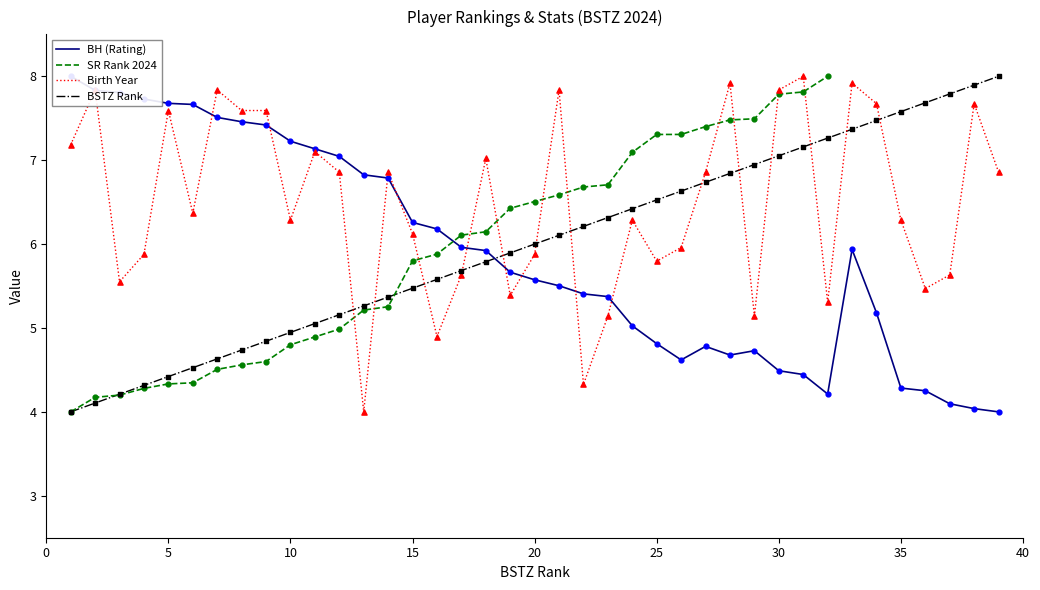

Which series reaches the minimum Y coordinate?

BH (Rating)